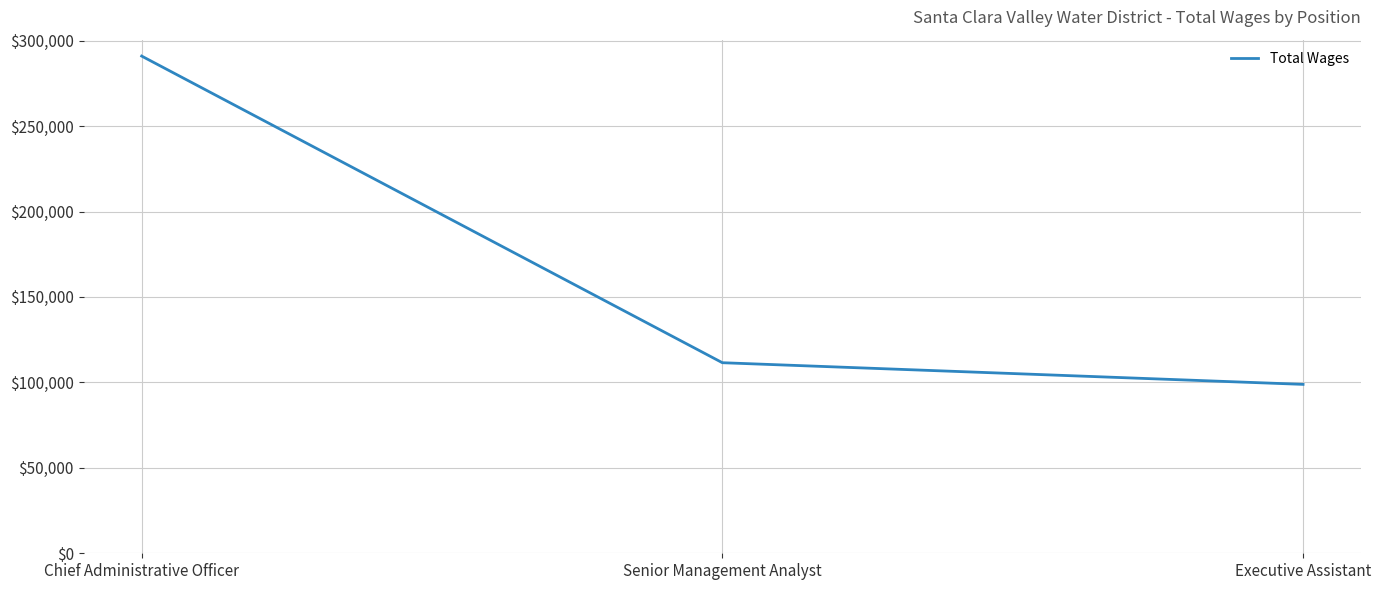

What position from the right is Executive Assistant?

1